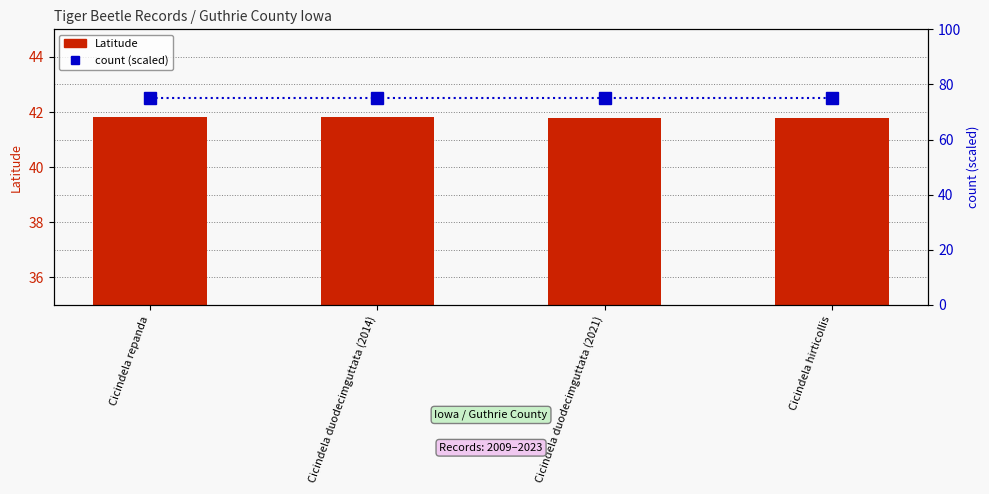

The count (scaled) series shows 126.6 at Cicindela duodecimguttata (2014). True or false?

False